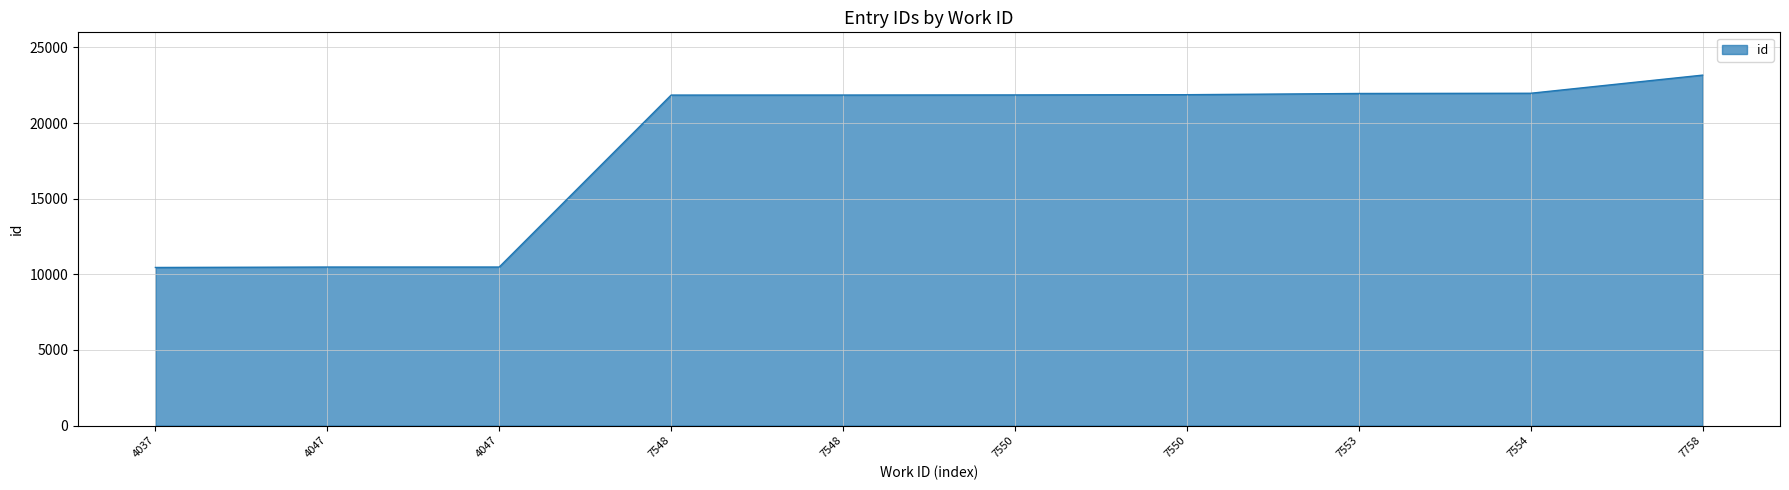

What is the value of the 8th point from the left?

21957